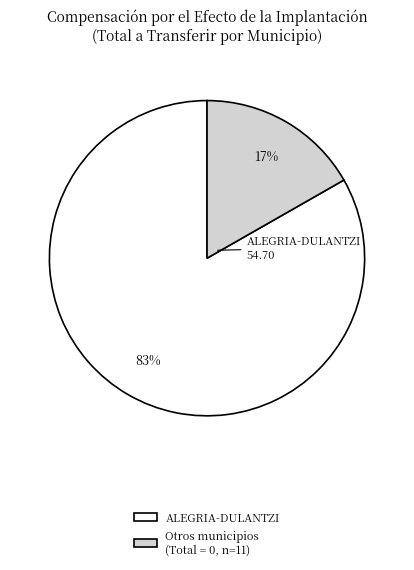

True or false: ALEGRIA-DULANTZI accounts for 83% of the total.

True